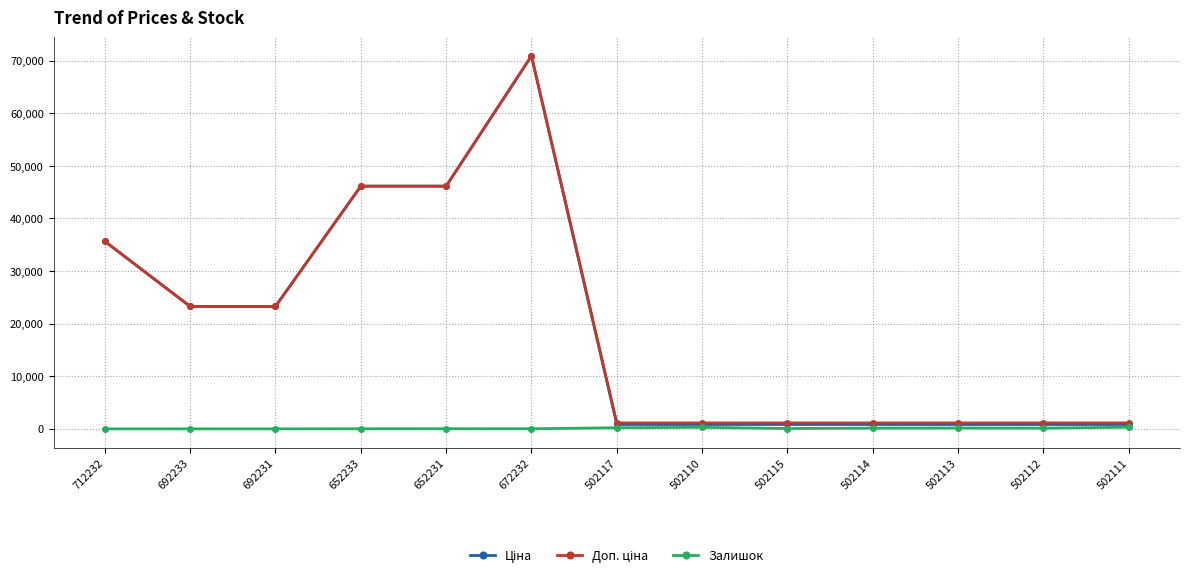

What is the difference between the highest and lowest values at 692231?

23278.2